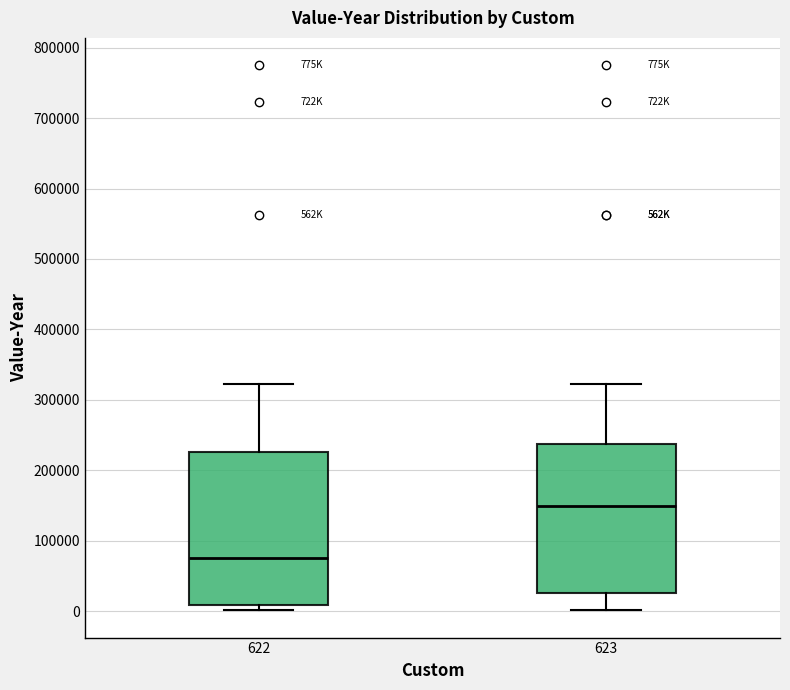

Where does the upper whisker of the box at x = 622 end on the y-axis? The values are not printed on the chart, so give them approximately, as read against the axis.

320000